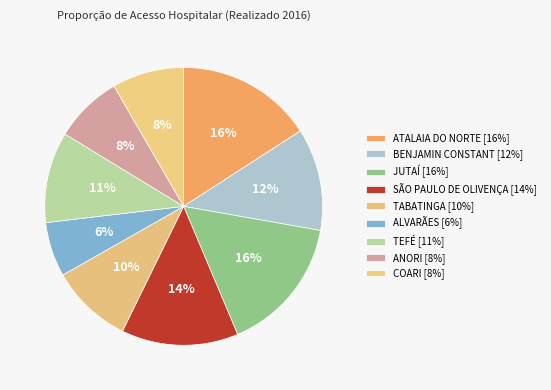

To the nearest percent, what is the difference between the ANORI and TEFÉ slice percentages?

3%